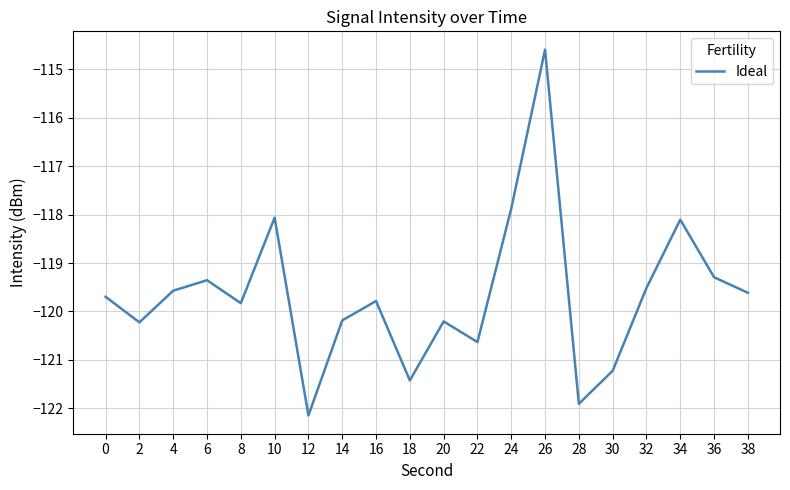

Count the number of values greater than -119.

4